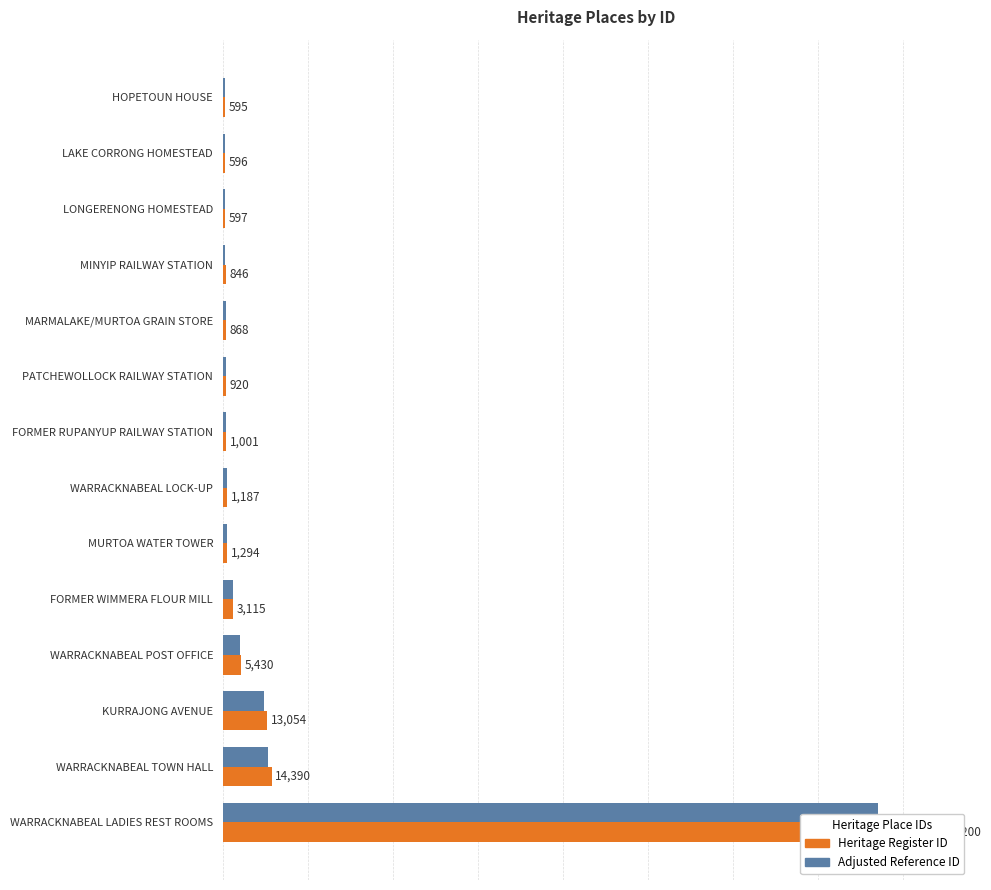

What is the lowest value of the Adjusted Reference ID series?

547